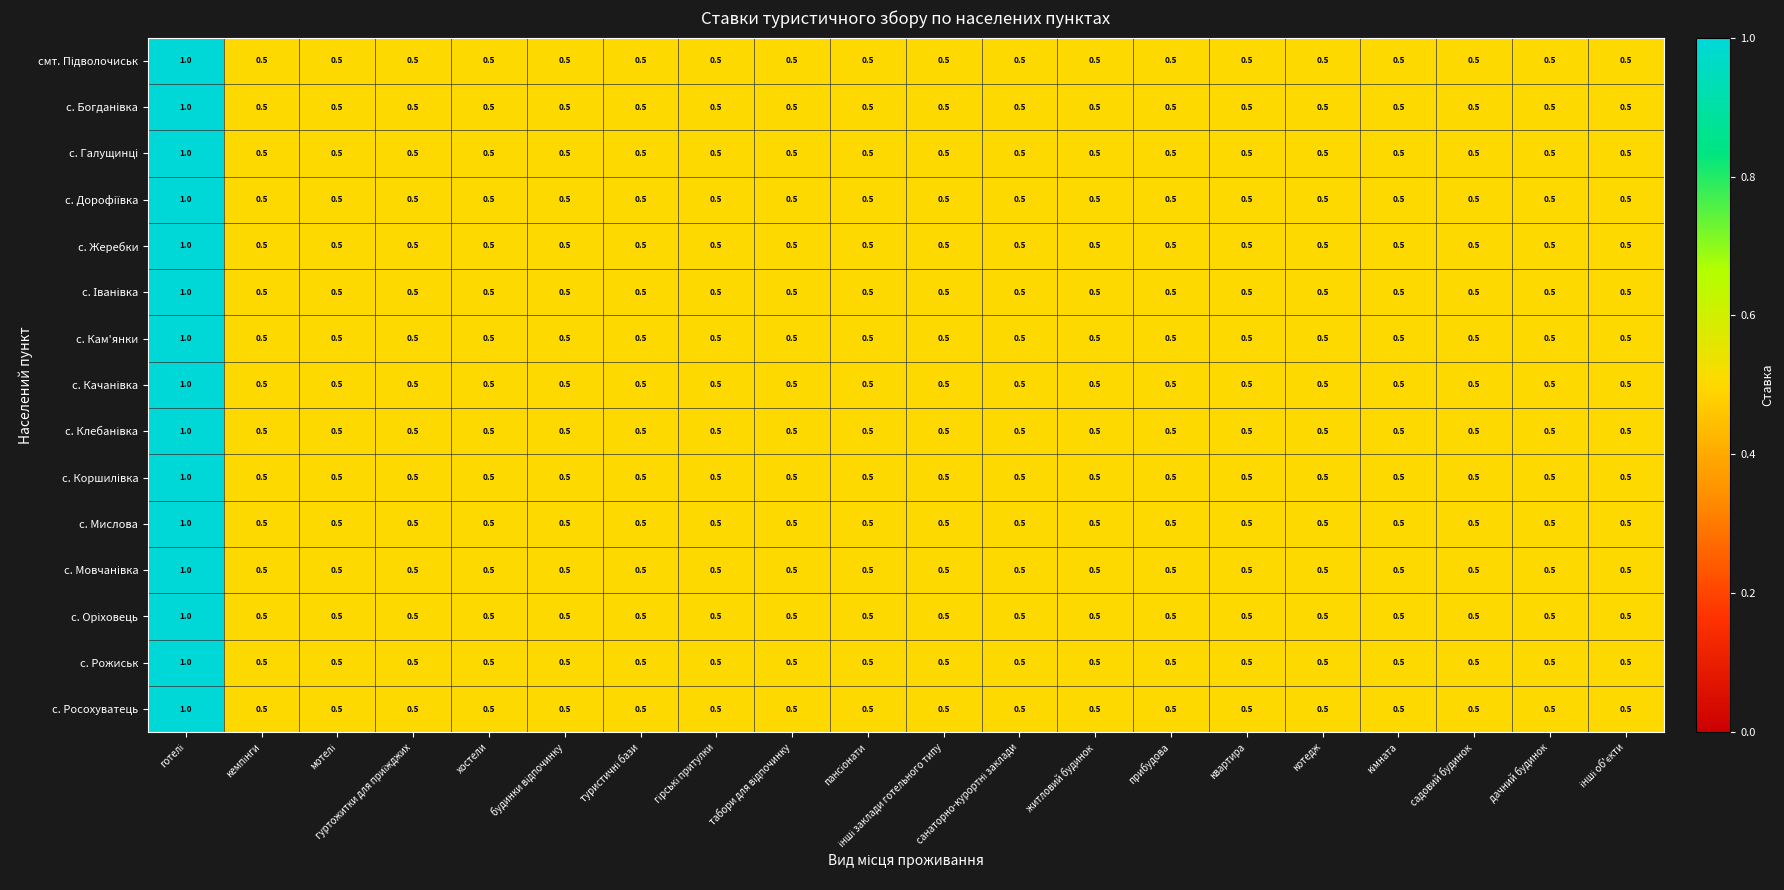

What is the maximum value shown in the chart?

1.0